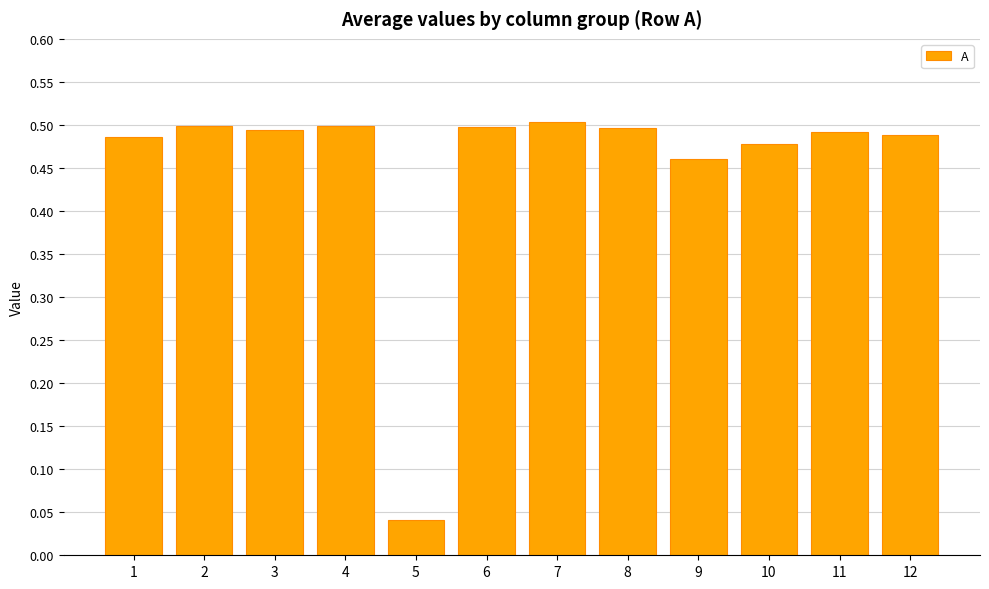

Is it true that the value at 12 is 0.5?

True